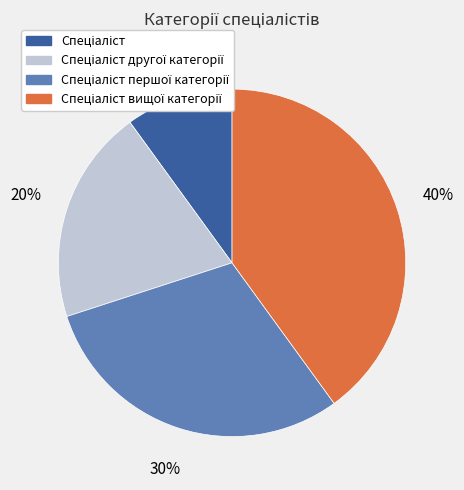

To the nearest percent, what is the average slice percentage?

25%